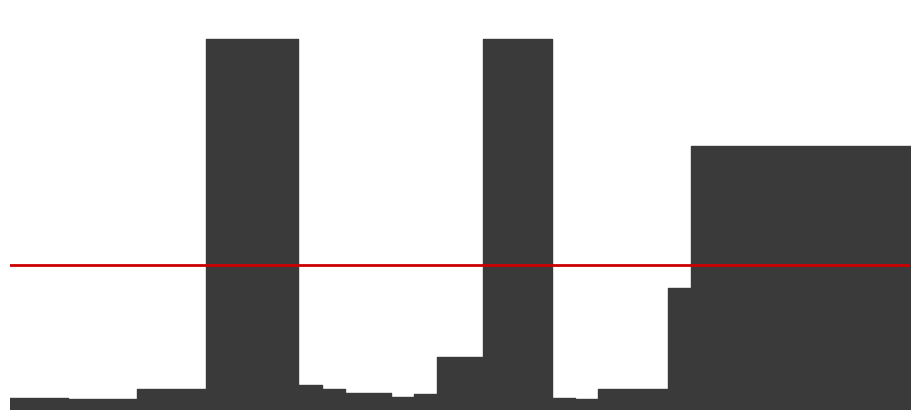

What is the value of the 8th point from the left?

584.9